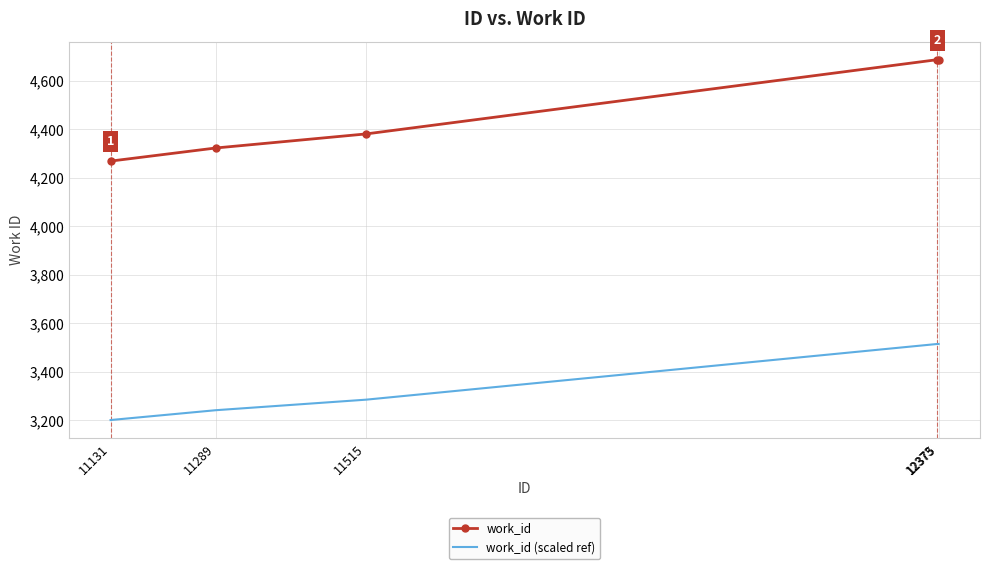

At 11131, list the series in order from largest to smallest.

work_id, work_id (scaled ref)